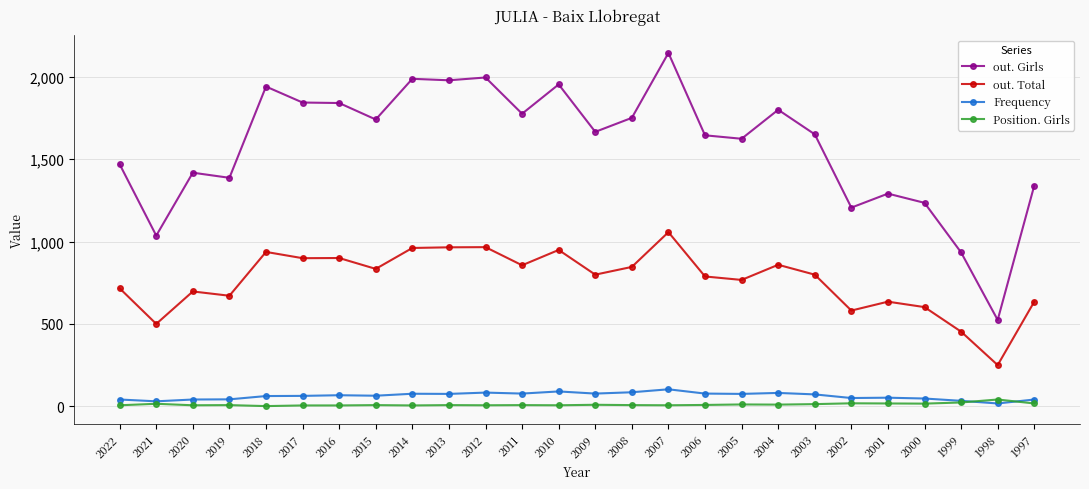

The Position. Girls series shows 9 at 2009. True or false?

True